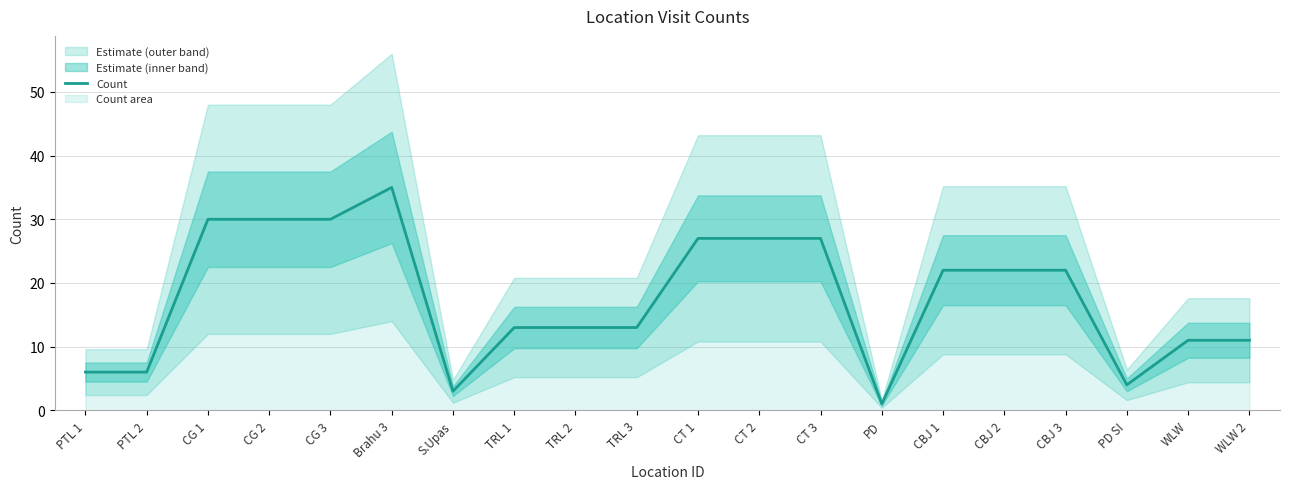

What is the sum of all values?

353